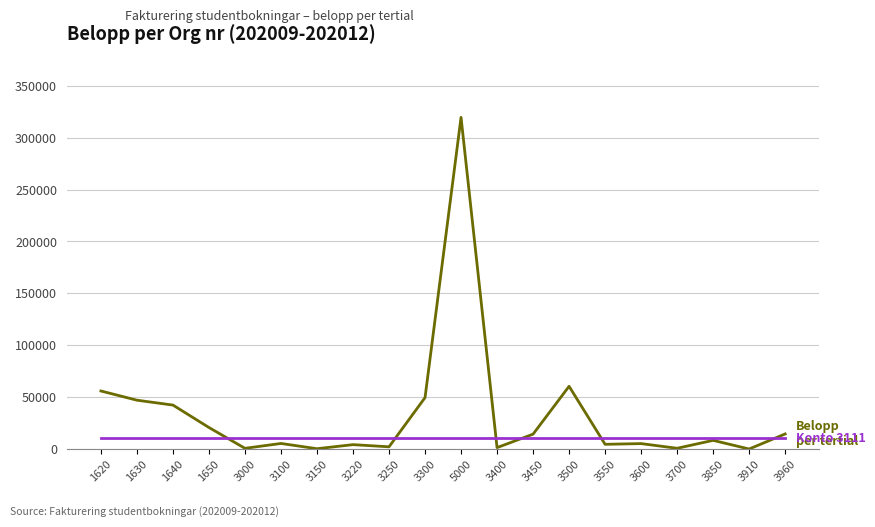

What is the spread (max minus min) of values at 3500?

49829.4